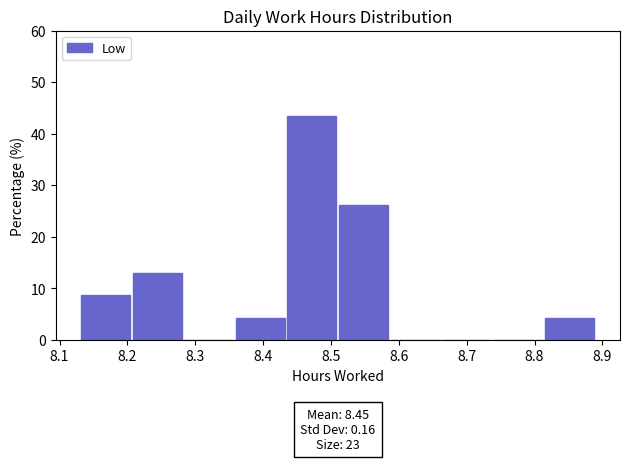

Over which range of the x-axis is the bar tallest?

8.434 to 8.510